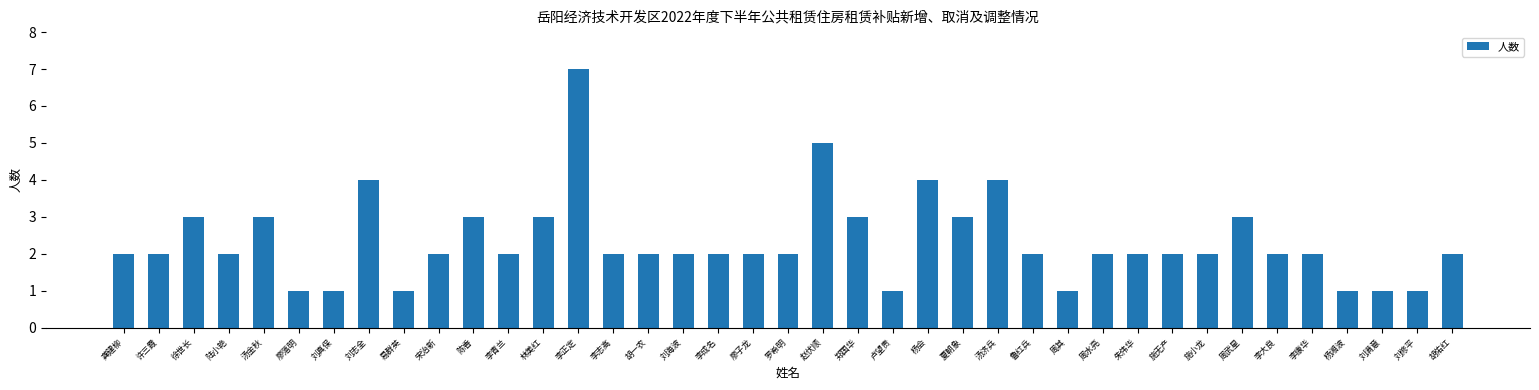

The chart shows a value of 7 at 李正定. True or false?

True